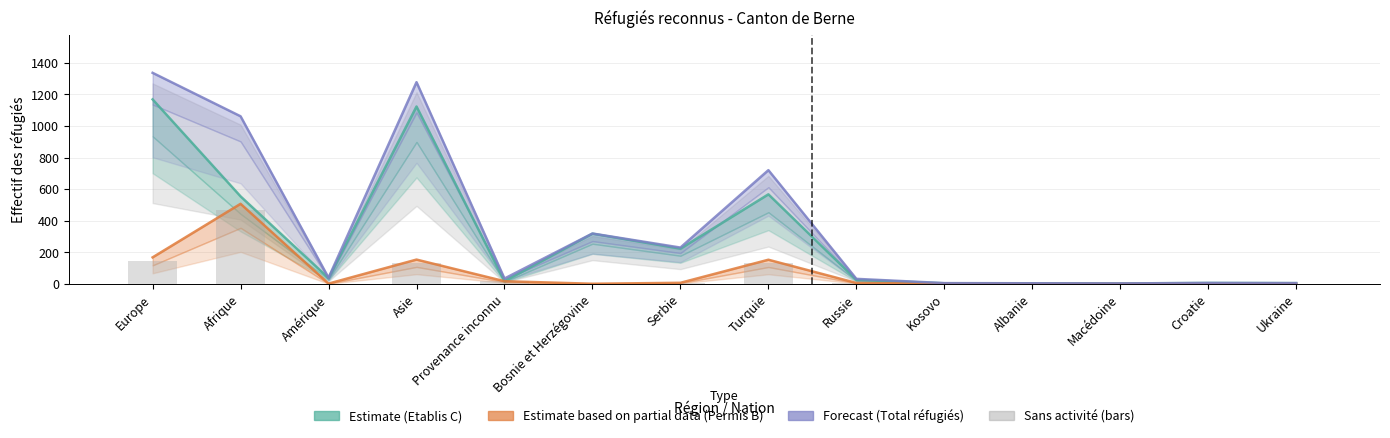

At which category does the chart reach its minimum across all series?

Bosnie et Herzégovine